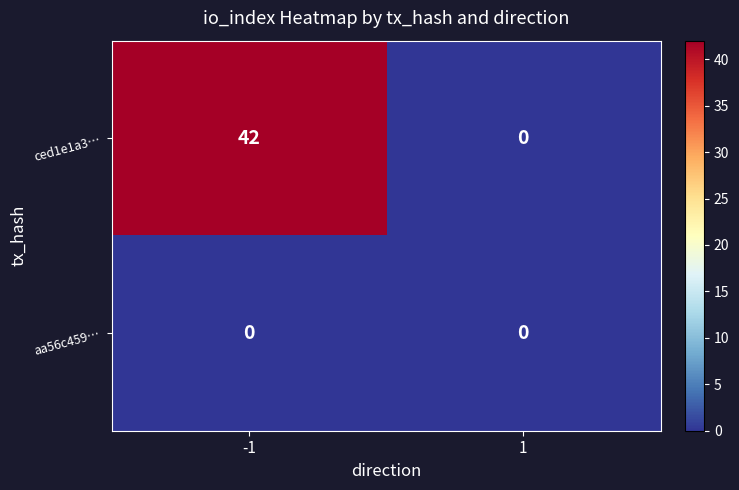

Is it true that ced1e1a3… equals 17 at 1?

False